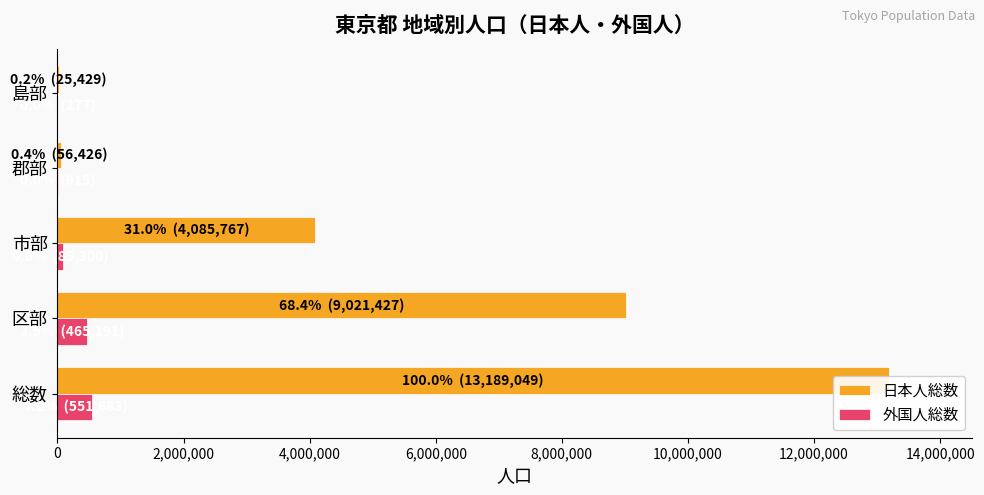

Which series has the largest total across all categories?

日本人総数